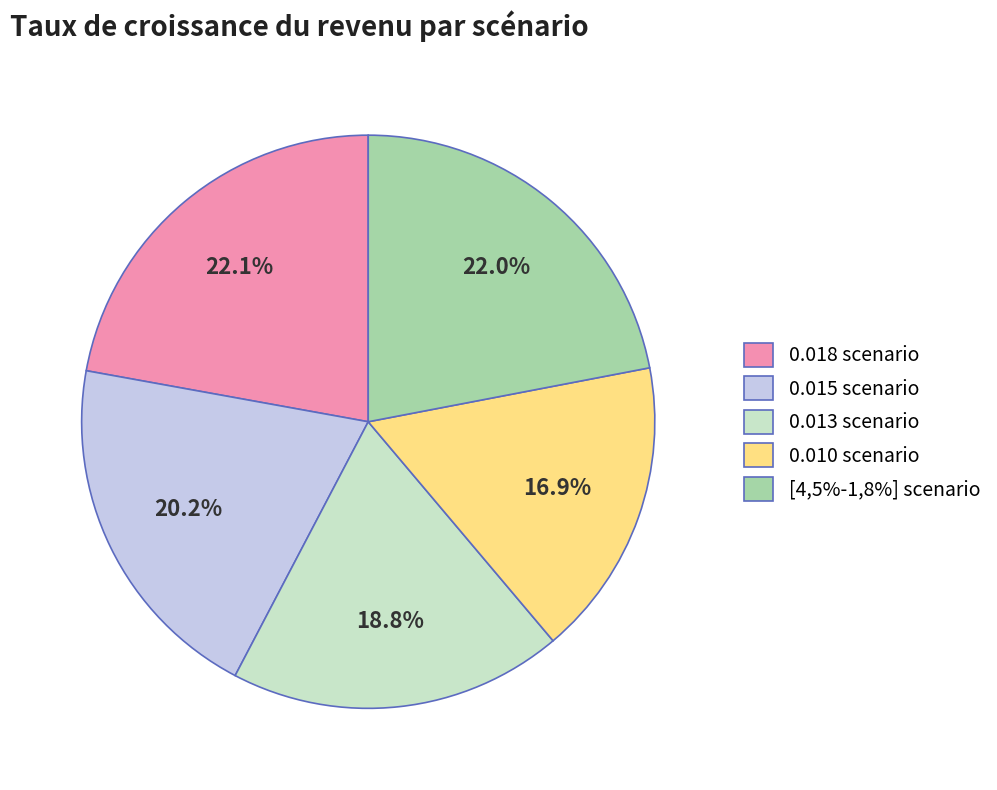

Between 0.015 scenario and 0.010 scenario, which is larger?

0.015 scenario